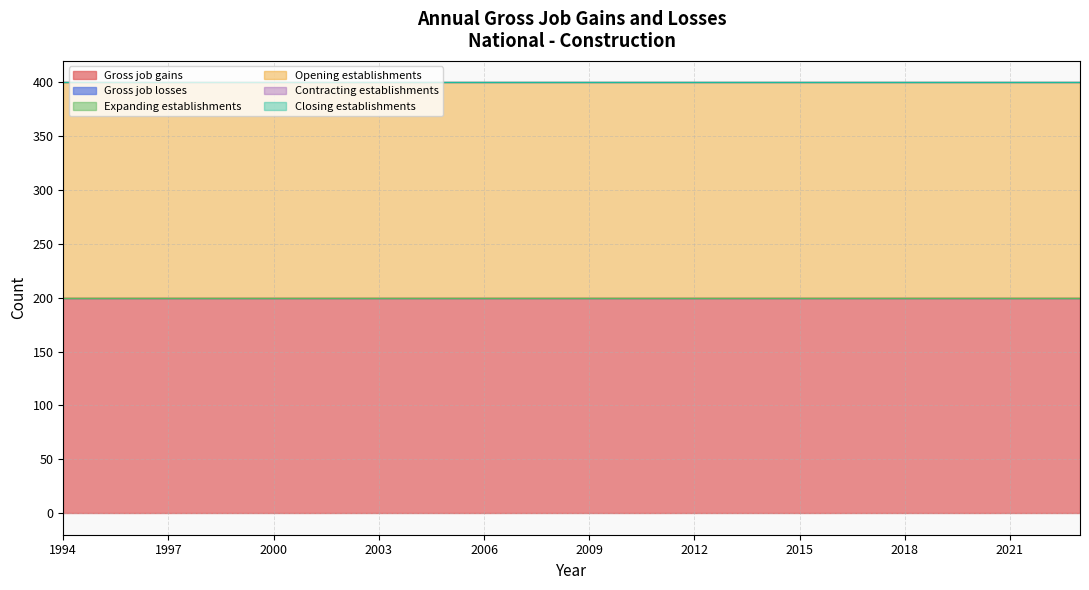

What is the spread (max minus min) of values at 2007?

200